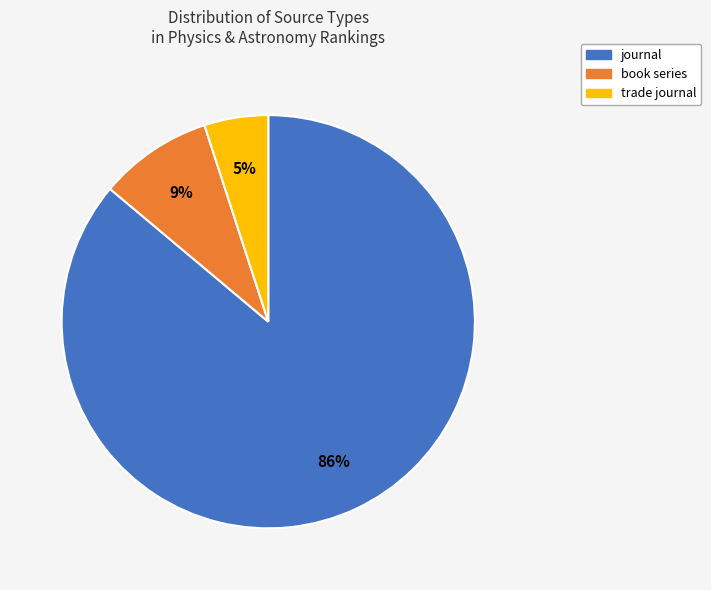

What is the smallest slice in the pie chart?

trade journal